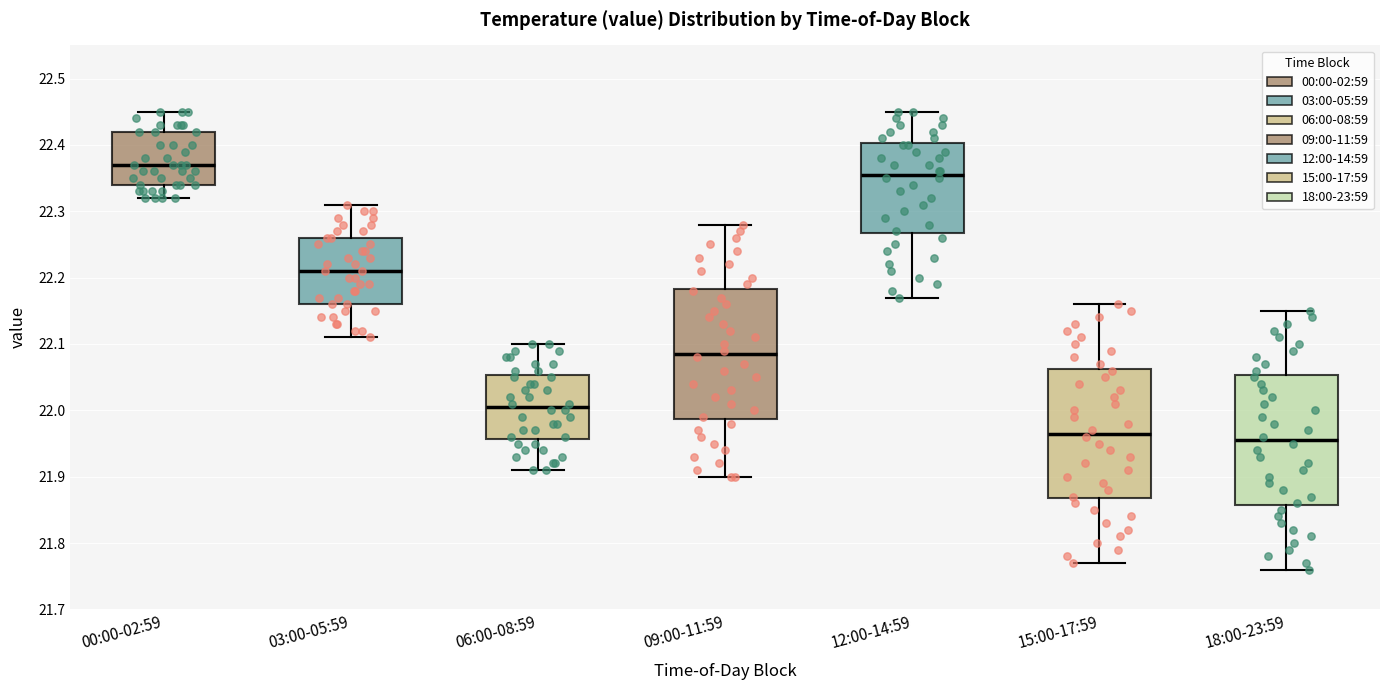

Where is the lower edge of the box for 15:00-17:59 on the y-axis? The values are not printed on the chart, so give them approximately, as read against the axis.

21.87